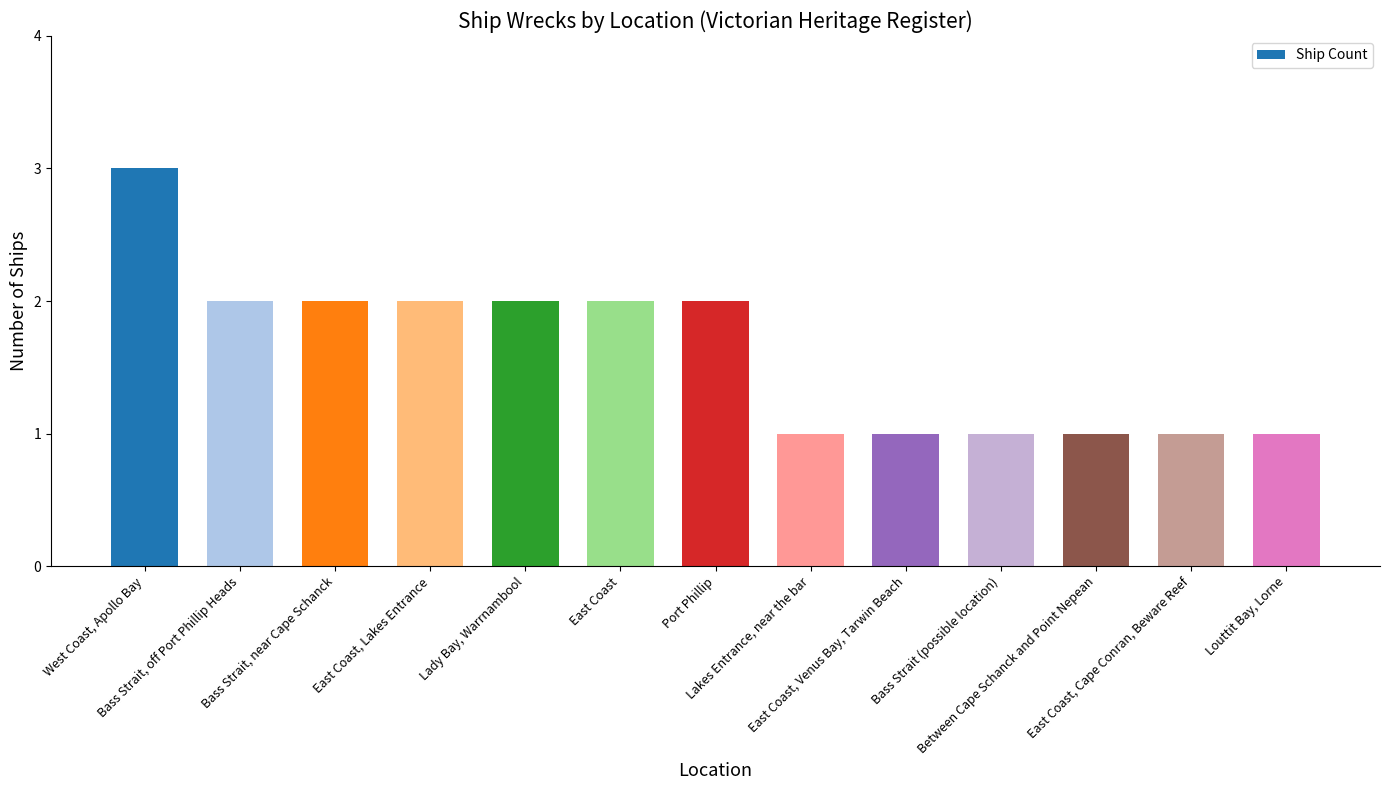

What is the sum of the values at East Coast, Venus Bay, Tarwin Beach and Between Cape Schanck and Point Nepean?

2